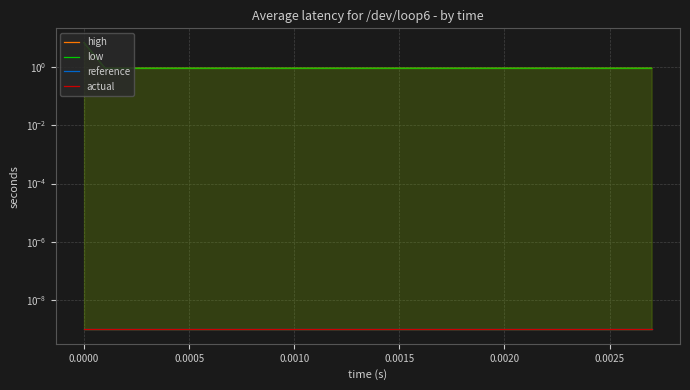

What is the label of the 7th point from the left?

0.0025